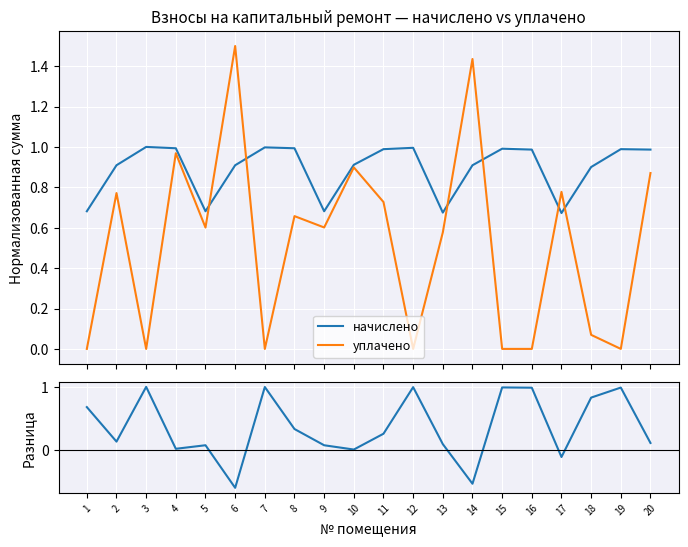

At which category does уплачено reach its first local peak?

2